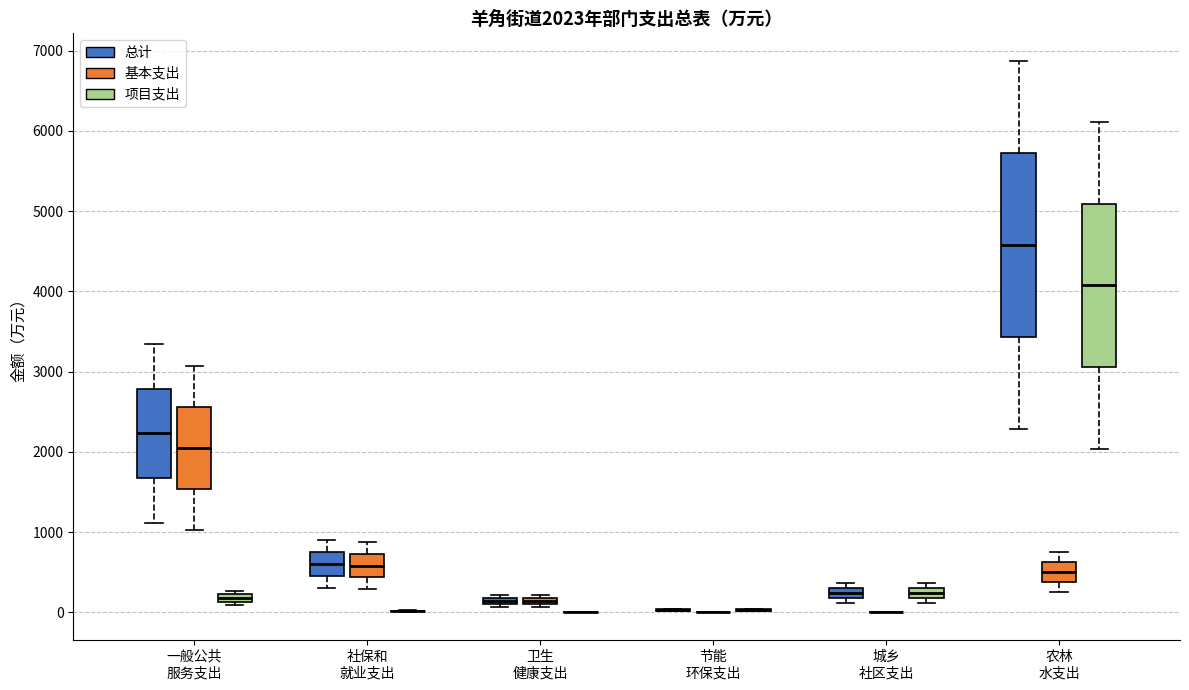

Which box is the tallest, from its lower edge to its upper edge?

农林 水支出 (总计)